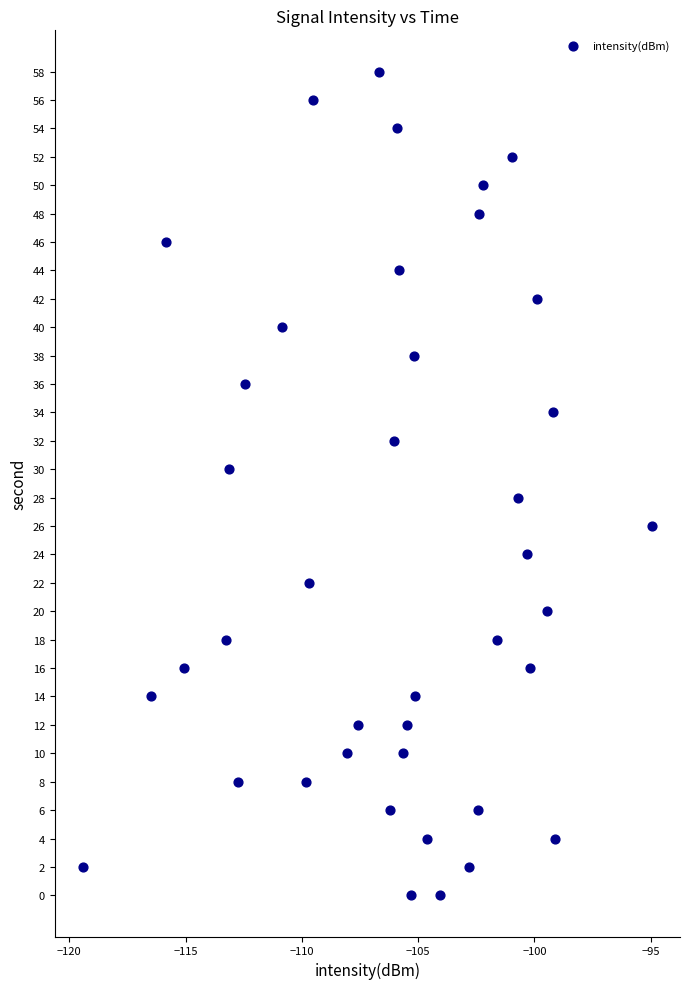

What is the range of Y values (max minus min)?

58